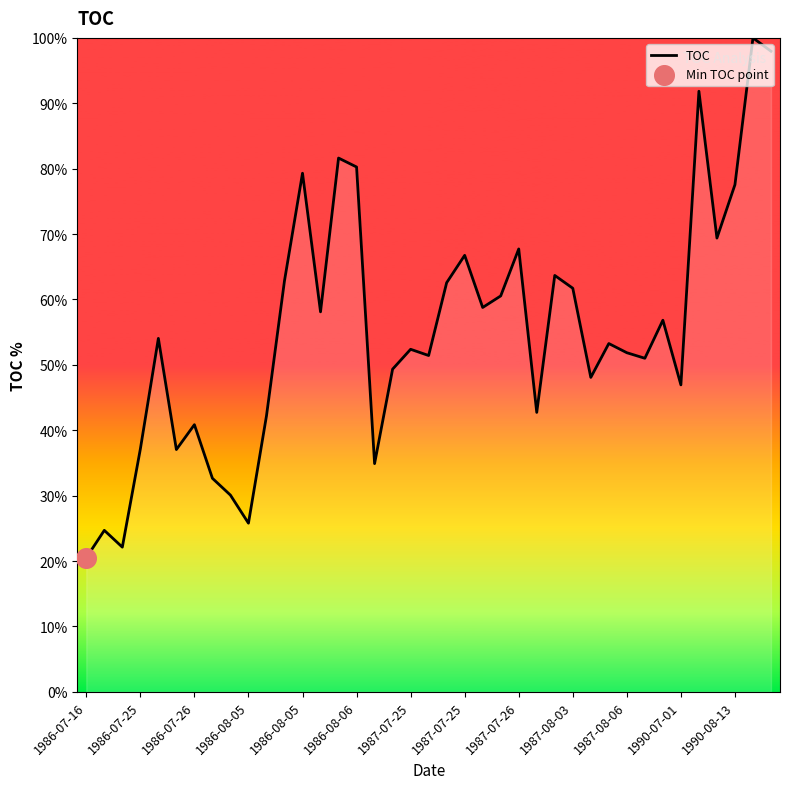

What is the maximum value shown in the chart?

100.0